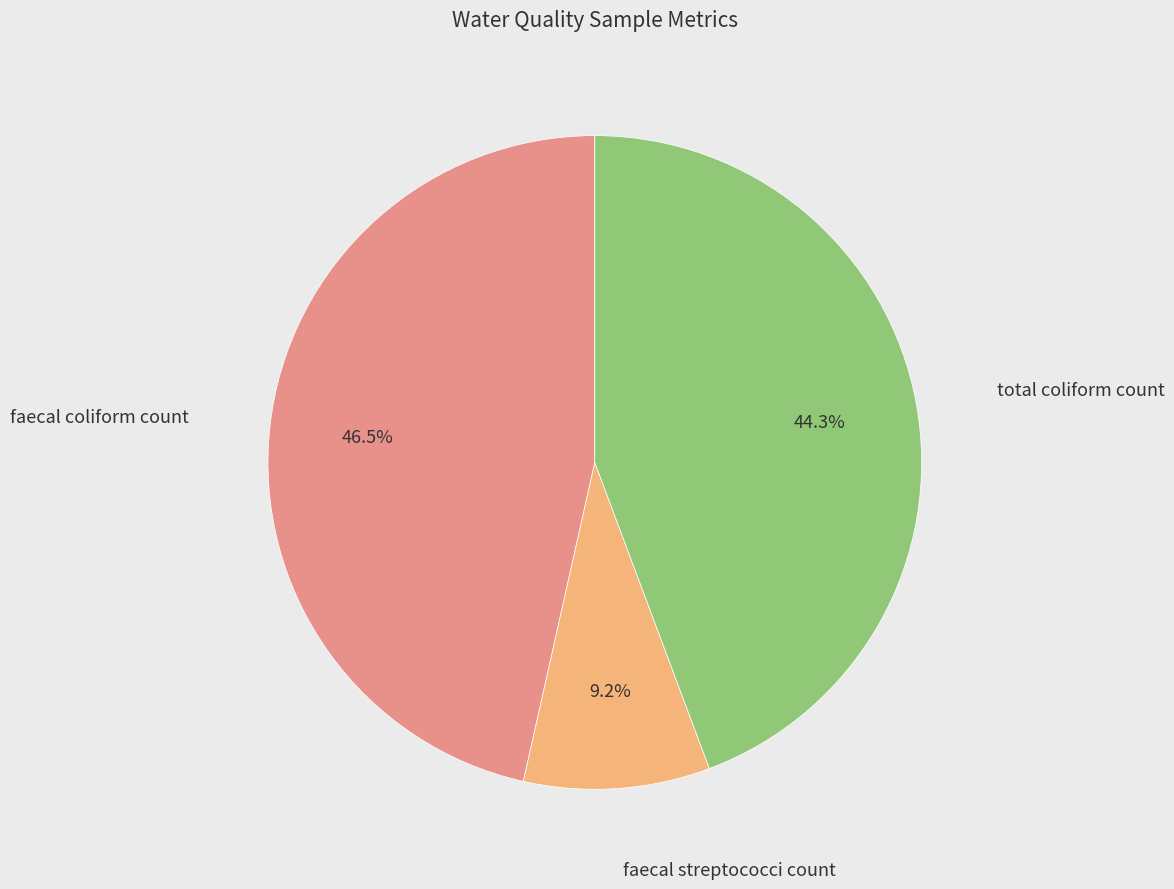

Does any single category account for the majority?

No